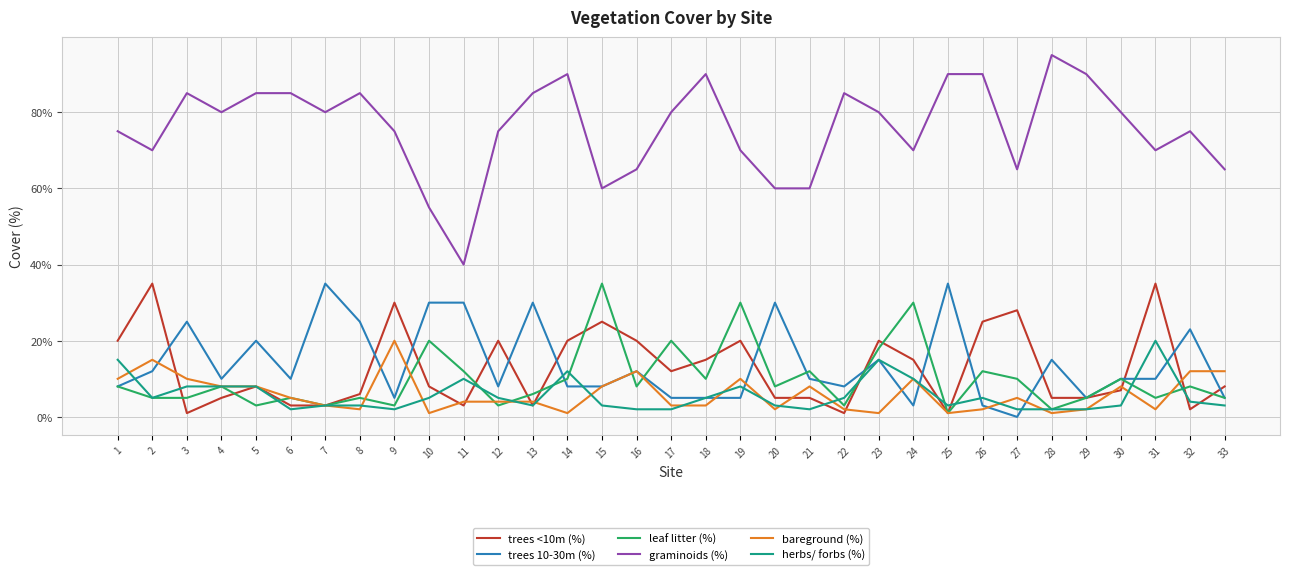

Reading right to left, list all the values displayed in this chart.

trees <10m (%): 33=8	32=2	31=35	30=7	29=5	28=5	27=28	26=25	25=1	24=15	23=20	22=1	21=5	20=5	19=20	18=15	17=12	16=20	15=25	14=20	13=3	12=20	11=3	10=8	9=30	8=6	7=3	6=3	5=8	4=5	3=1	2=35	1=20
trees 10-30m (%): 33=5	32=23	31=10	30=10	29=5	28=15	27=0	26=3	25=35	24=3	23=15	22=8	21=10	20=30	19=5	18=5	17=5	16=12	15=8	14=8	13=30	12=8	11=30	10=30	9=5	8=25	7=35	6=10	5=20	4=10	3=25	2=12	1=8
leaf litter (%): 33=5	32=8	31=5	30=10	29=5	28=2	27=10	26=12	25=1	24=30	23=18	22=3	21=12	20=8	19=30	18=10	17=20	16=8	15=35	14=10	13=6	12=3	11=12	10=20	9=3	8=5	7=3	6=5	5=3	4=8	3=5	2=5	1=8
graminoids (%): 33=65	32=75	31=70	30=80	29=90	28=95	27=65	26=90	25=90	24=70	23=80	22=85	21=60	20=60	19=70	18=90	17=80	16=65	15=60	14=90	13=85	12=75	11=40	10=55	9=75	8=85	7=80	6=85	5=85	4=80	3=85	2=70	1=75
bareground (%): 33=12	32=12	31=2	30=8	29=2	28=1	27=5	26=2	25=1	24=10	23=1	22=2	21=8	20=2	19=10	18=3	17=3	16=12	15=8	14=1	13=4	12=4	11=4	10=1	9=20	8=2	7=3	6=5	5=8	4=8	3=10	2=15	1=10
herbs/ forbs (%): 33=3	32=4	31=20	30=3	29=2	28=2	27=2	26=5	25=3	24=10	23=15	22=5	21=2	20=3	19=8	18=5	17=2	16=2	15=3	14=12	13=3	12=5	11=10	10=5	9=2	8=3	7=3	6=2	5=8	4=8	3=8	2=5	1=15